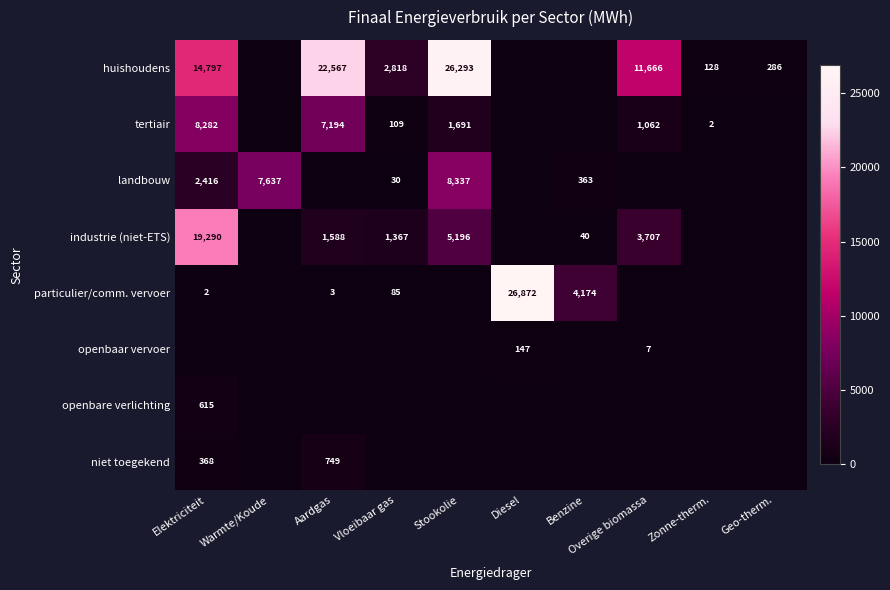

True or false: tertiair has a value of 1062 at Overige biomassa.

True